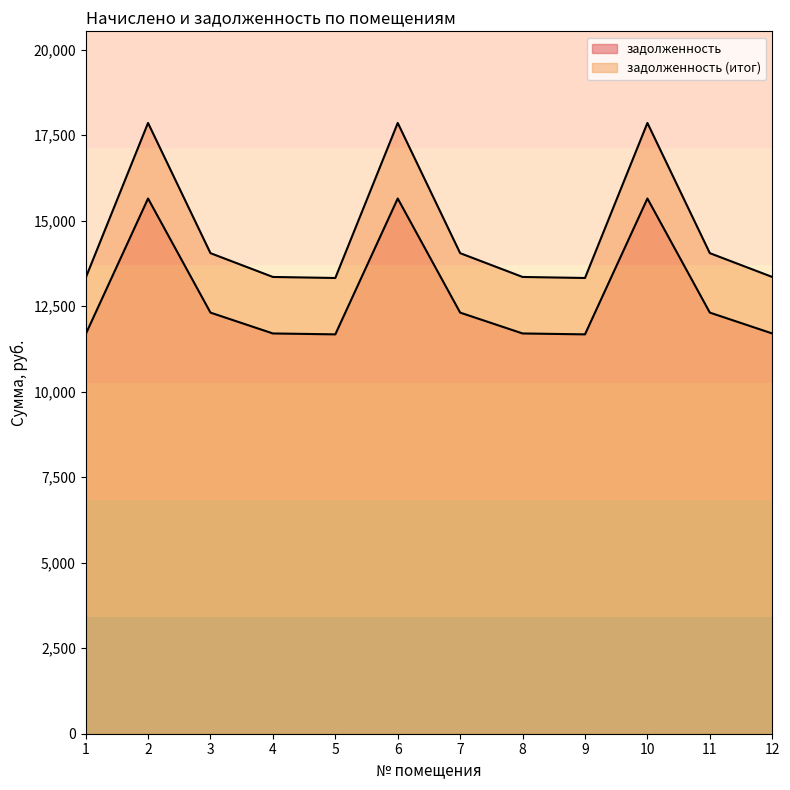

Reading left to right, what are all the values shown in this chart?

задолженность: 11674.2	15645.8	12310.2	11700.5	11674.2	15645.8	12310.2	11700.5	11674.2	15645.8	12310.2	11700.5
задолженность (итог): 13322.1	17854.3	14048.0	13352.2	13322.1	17854.3	14048.0	13352.2	13322.1	17854.3	14048.0	13352.2